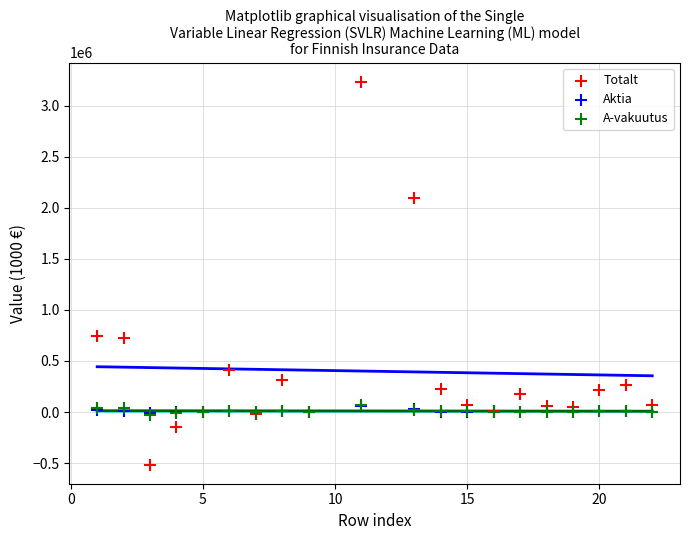

What are all the series names shown in the legend?

Totalt, Aktia, A-vakuutus